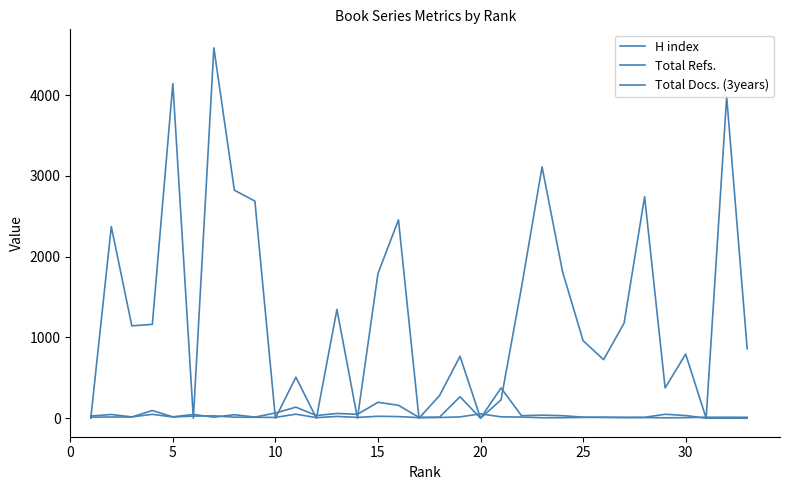

What is the difference between the second highest and minimum values in the Total Refs. series?

4144